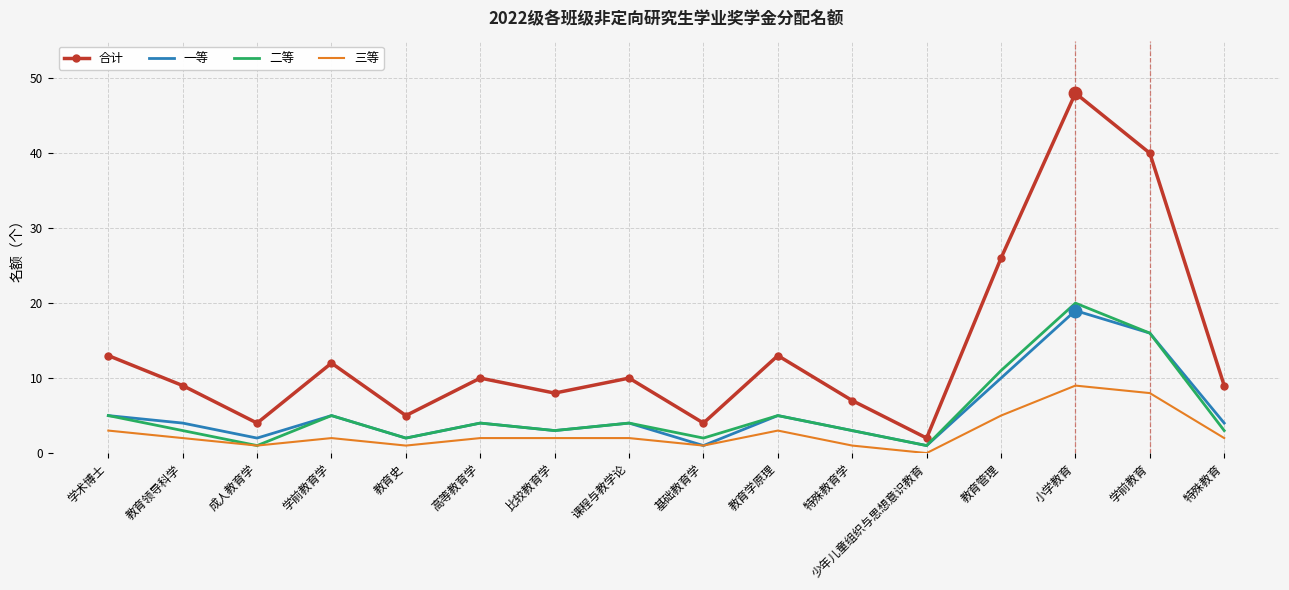

What position from the right is 比较教育学?

10